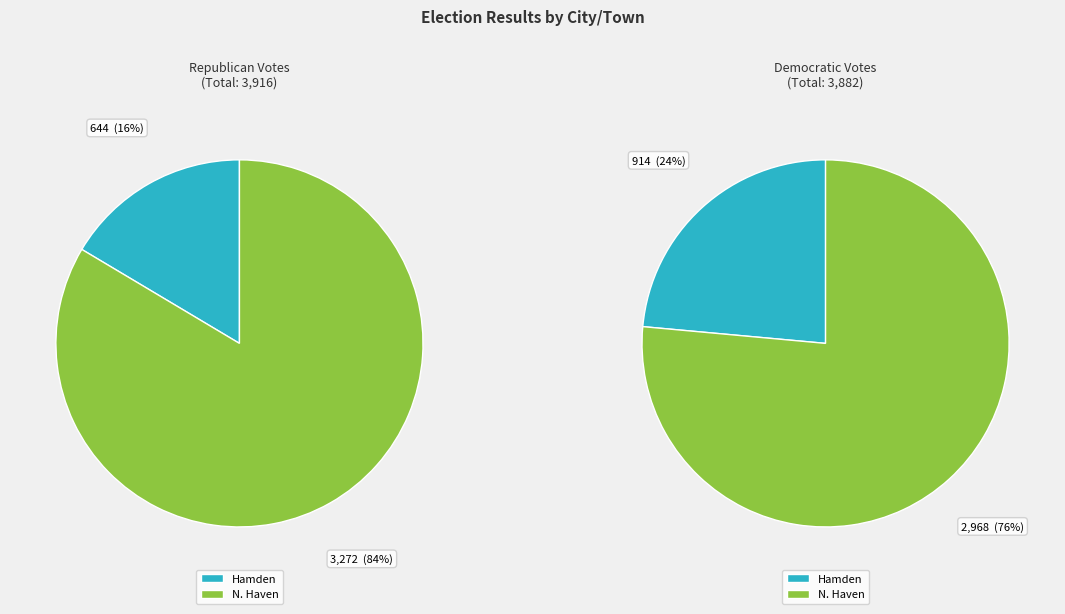

To the nearest percent, what percentage of the pie is N. Haven?

84%